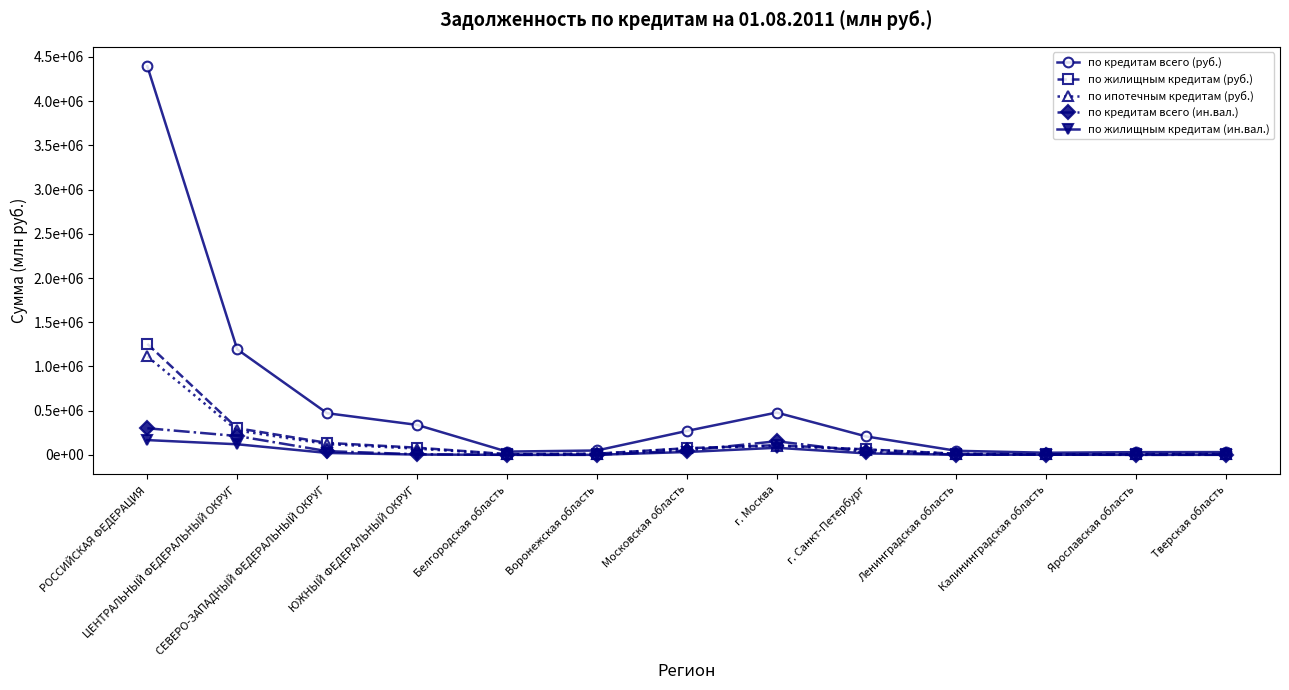

Reading right to left, transcribe all the data shown in this chart.

по кредитам всего (руб.): Тверская область=31538	Ярославская область=30724	Калининградская область=24141	Ленинградская область=46239	г. Санкт-Петербург=207900	г. Москва=478734	Московская область=270361	Воронежская область=49600	Белгородская область=37138	ЮЖНЫЙ ФЕДЕРАЛЬНЫЙ ОКРУГ=339330	СЕВЕРО-ЗАПАДНЫЙ ФЕДЕРАЛЬНЫЙ ОКРУГ=471271	ЦЕНТРАЛЬНЫЙ ФЕДЕРАЛЬНЫЙ ОКРУГ=1193745	РОССИЙСКАЯ ФЕДЕРАЦИЯ=4395178
по жилищным кредитам (руб.): Тверская область=10152	Ярославская область=8413	Калининградская область=5023	Ленинградская область=12723	г. Санкт-Петербург=61951	г. Москва=109208	Московская область=75276	Воронежская область=13412	Белгородская область=8496	ЮЖНЫЙ ФЕДЕРАЛЬНЫЙ ОКРУГ=81399	СЕВЕРО-ЗАПАДНЫЙ ФЕДЕРАЛЬНЫЙ ОКРУГ=135637	ЦЕНТРАЛЬНЫЙ ФЕДЕРАЛЬНЫЙ ОКРУГ=301929	РОССИЙСКАЯ ФЕДЕРАЦИЯ=1255772
по ипотечным кредитам (руб.): Тверская область=9956	Ярославская область=7690	Калининградская область=4588	Ленинградская область=11798	г. Санкт-Петербург=58626	г. Москва=102507	Московская область=72505	Воронежская область=11426	Белгородская область=6131	ЮЖНЫЙ ФЕДЕРАЛЬНЫЙ ОКРУГ=70368	СЕВЕРО-ЗАПАДНЫЙ ФЕДЕРАЛЬНЫЙ ОКРУГ=122055	ЦЕНТРАЛЬНЫЙ ФЕДЕРАЛЬНЫЙ ОКРУГ=276184	РОССИЙСКАЯ ФЕДЕРАЦИЯ=1113145
по кредитам всего (ин.вал.): Тверская область=1176	Ярославская область=646	Калининградская область=3409	Ленинградская область=4213	г. Санкт-Петербург=31908	г. Москва=154145	Московская область=48126	Воронежская область=900	Белгородская область=731	ЮЖНЫЙ ФЕДЕРАЛЬНЫЙ ОКРУГ=7046	СЕВЕРО-ЗАПАДНЫЙ ФЕДЕРАЛЬНЫЙ ОКРУГ=42340	ЦЕНТРАЛЬНЫЙ ФЕДЕРАЛЬНЫЙ ОКРУГ=213510	РОССИЙСКАЯ ФЕДЕРАЦИЯ=300880
по жилищным кредитам (ин.вал.): Тверская область=820	Ярославская область=450	Калининградская область=1543	Ленинградская область=1885	г. Санкт-Петербург=16708	г. Москва=80211	Московская область=32525	Воронежская область=620	Белгородская область=562	ЮЖНЫЙ ФЕДЕРАЛЬНЫЙ ОКРУГ=3533	СЕВЕРО-ЗАПАДНЫЙ ФЕДЕРАЛЬНЫЙ ОКРУГ=21994	ЦЕНТРАЛЬНЫЙ ФЕДЕРАЛЬНЫЙ ОКРУГ=119970	РОССИЙСКАЯ ФЕДЕРАЦИЯ=167399